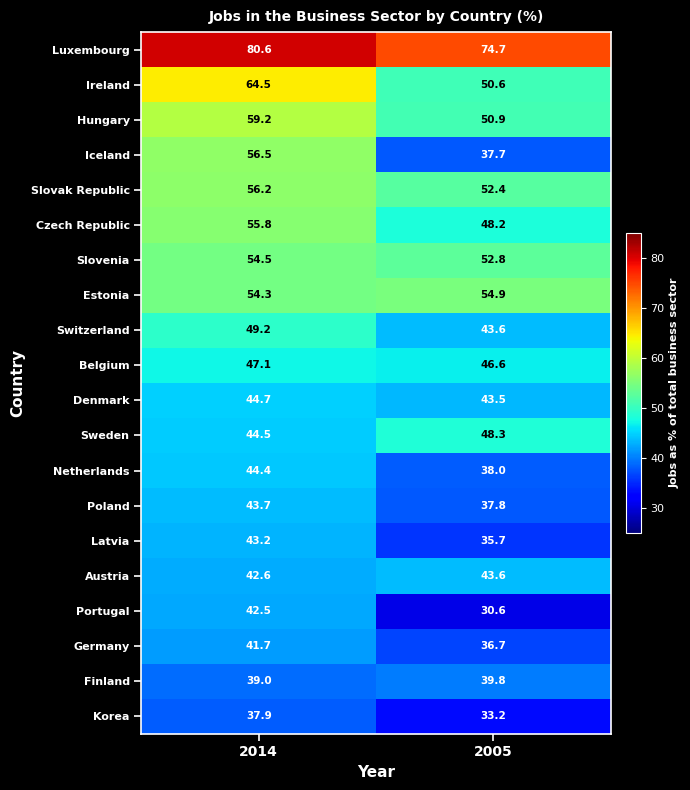

What is the approximate value of Latvia at 2005?

35.7